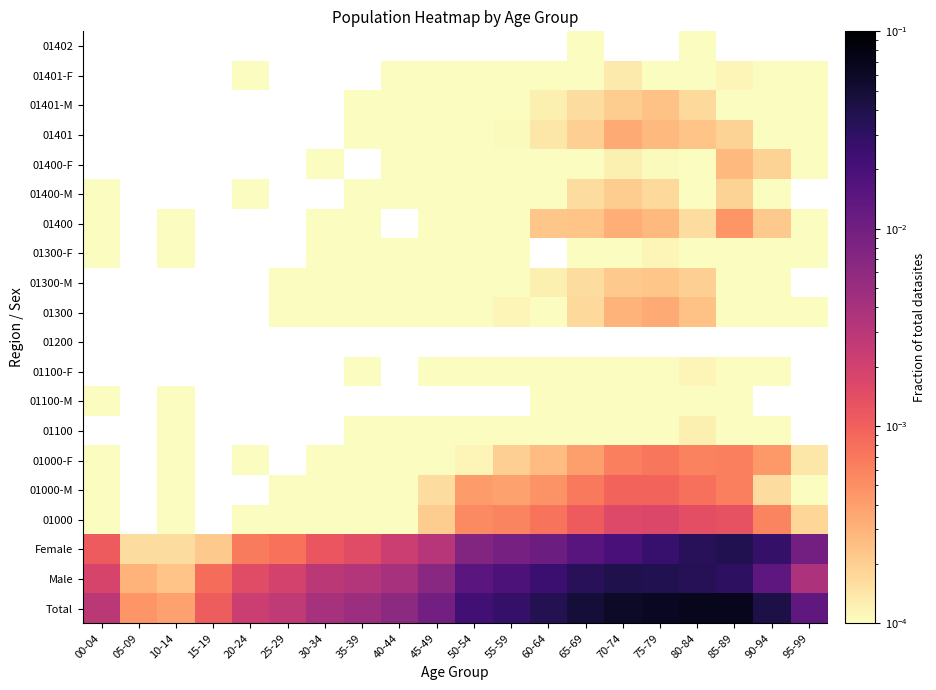

The 01400-M series shows 0.0 at 35-39. True or false?

True